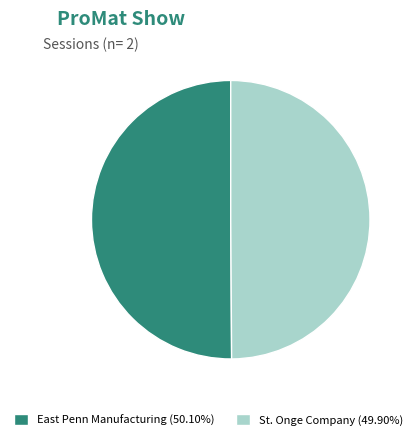

Do East Penn Manufacturing (50.10%) and St. Onge Company (49.90%) together represent more than half of the pie?

Yes